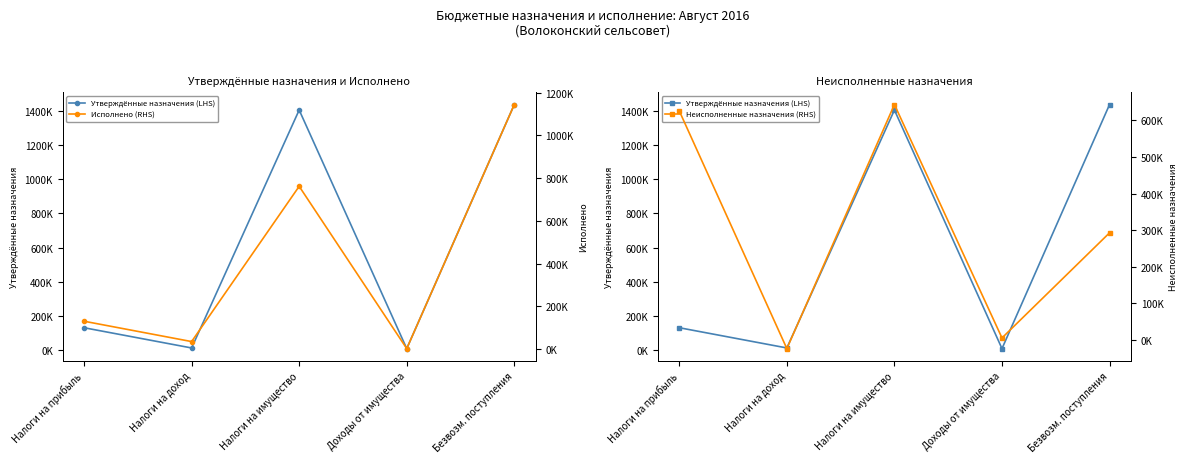

Where does the Неисполненные назначения (RHS) series first go above 292952?

Налоги на прибыль